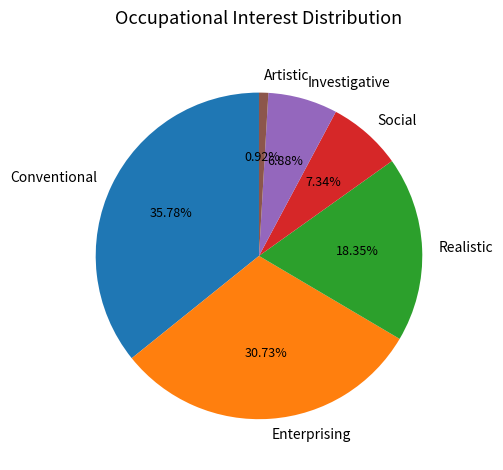

How many slices are in this pie chart?

6